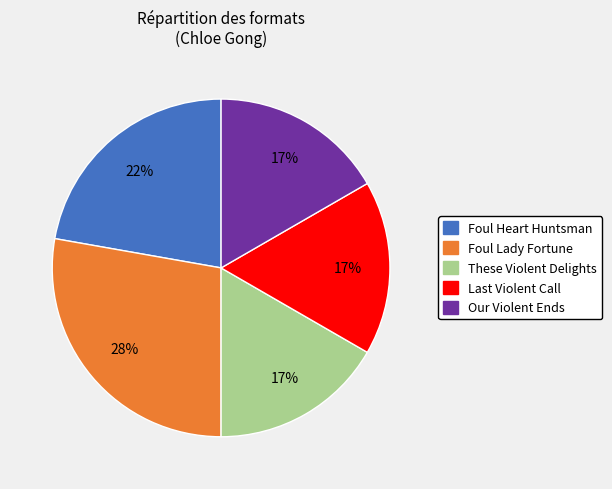

To the nearest percent, what portion does These Violent Delights represent?

17%